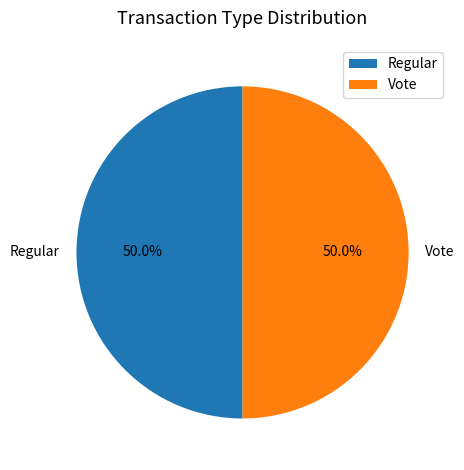

What percentage is the Regular slice, to the nearest percent?

50%